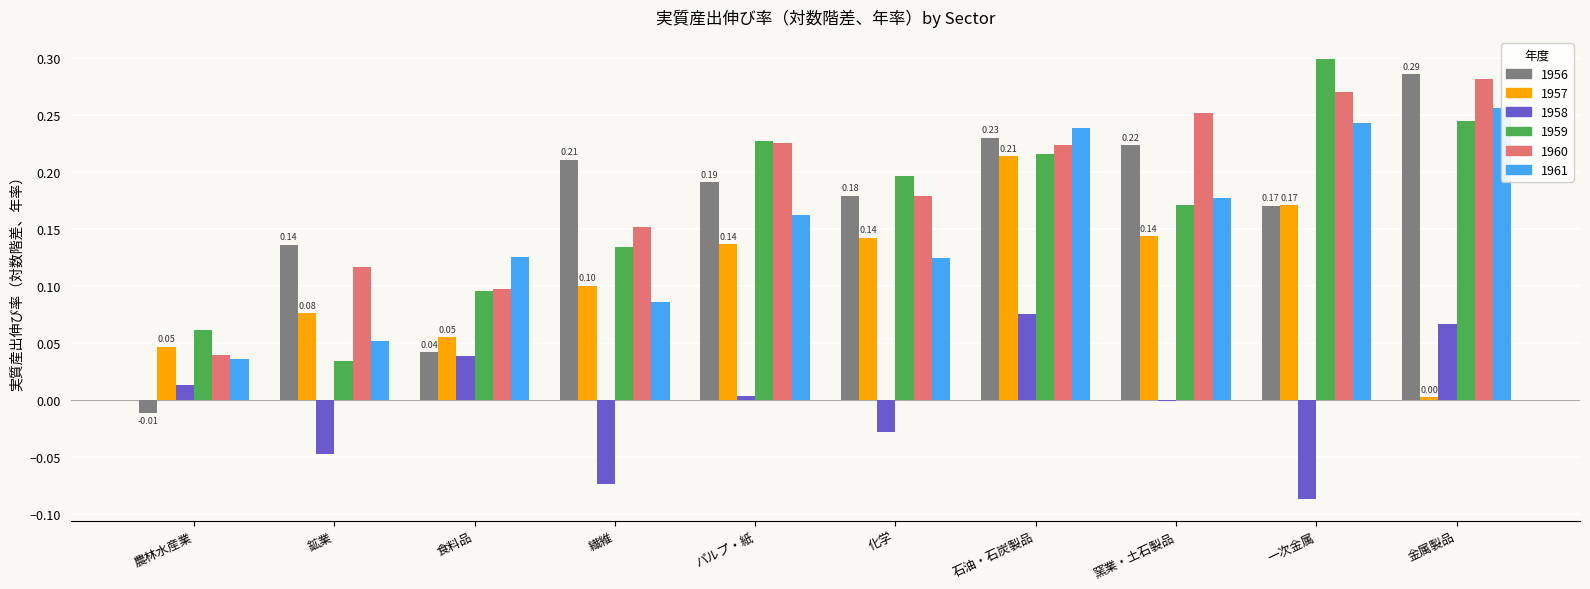

Which series has the largest range (max minus min)?

1956